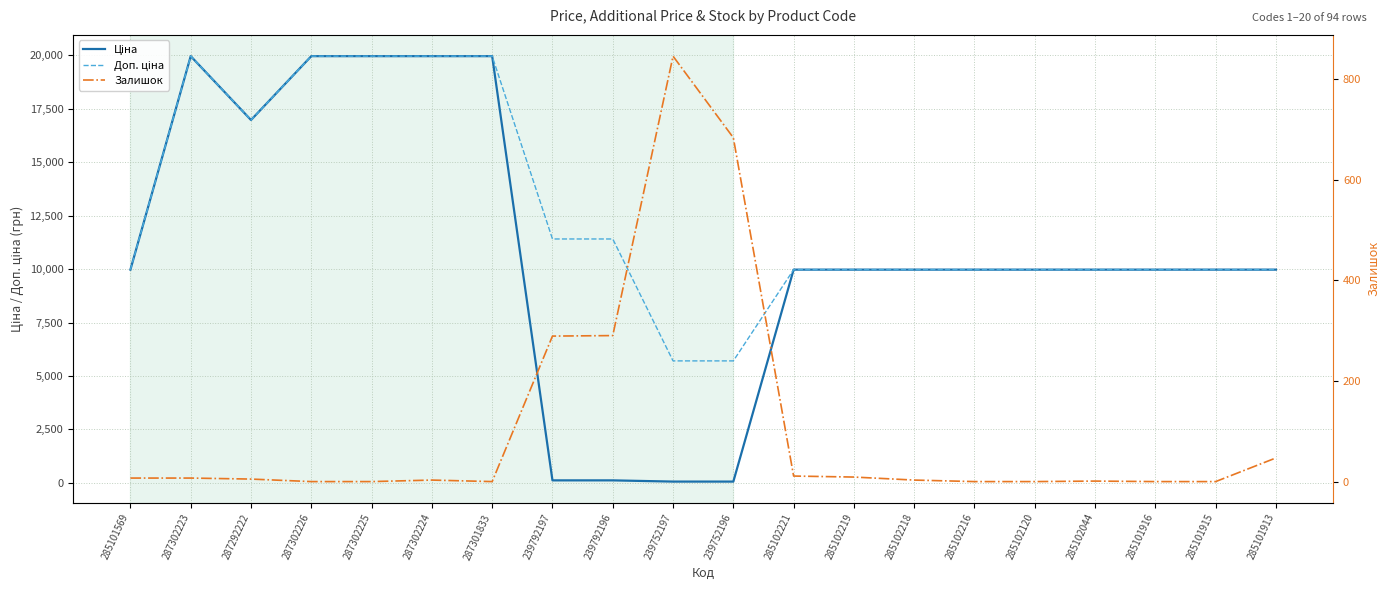

At how many categories does at least one series exceed 10794?

8